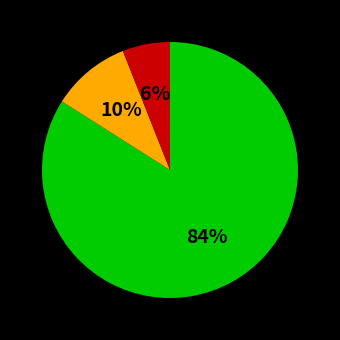

Does any single category account for the majority?

Yes